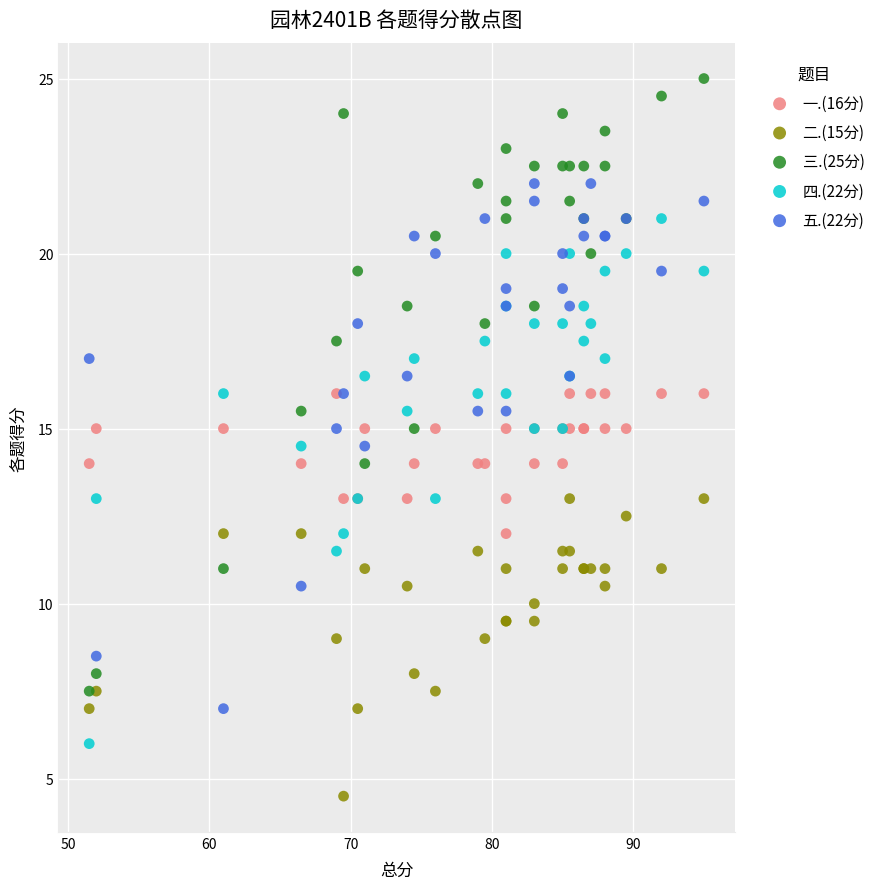

Which series reaches the maximum Y coordinate?

三.(25分)